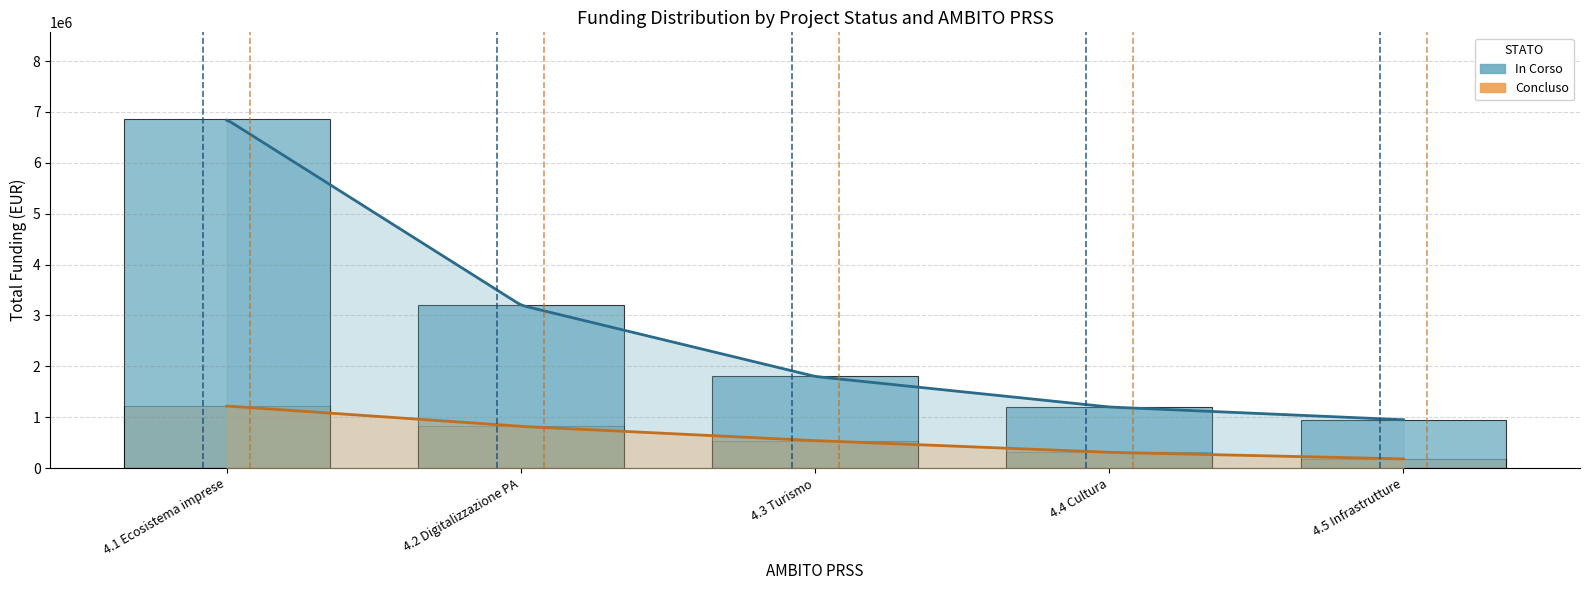

What is the difference between the maximum and second lowest values in the In Corso series?

5650800